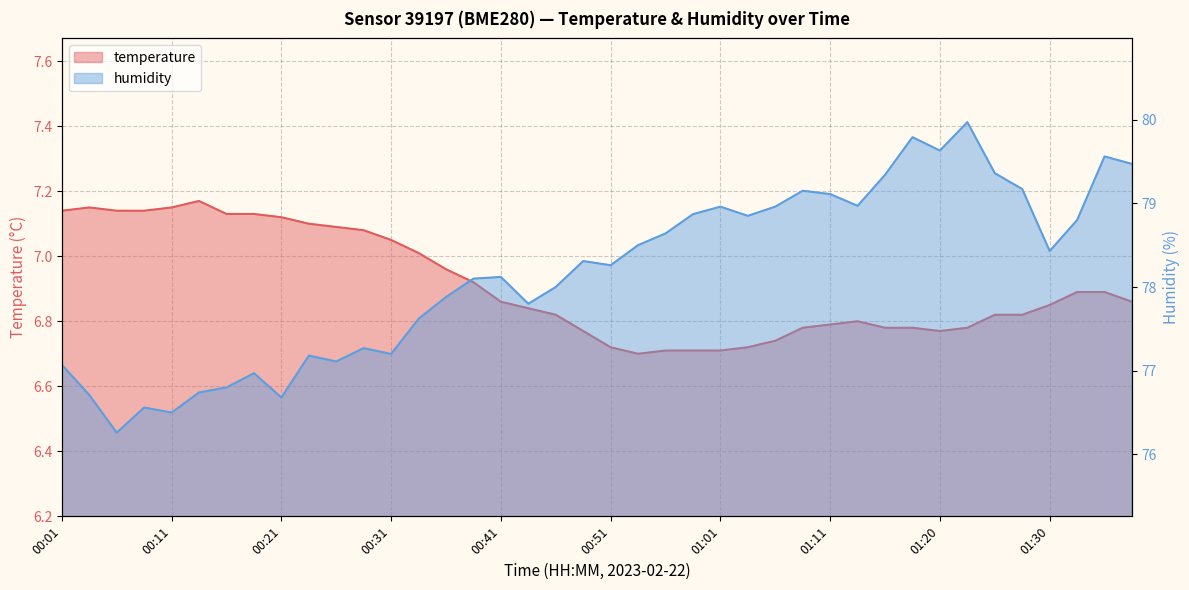

How many lines are shown in the chart?

2